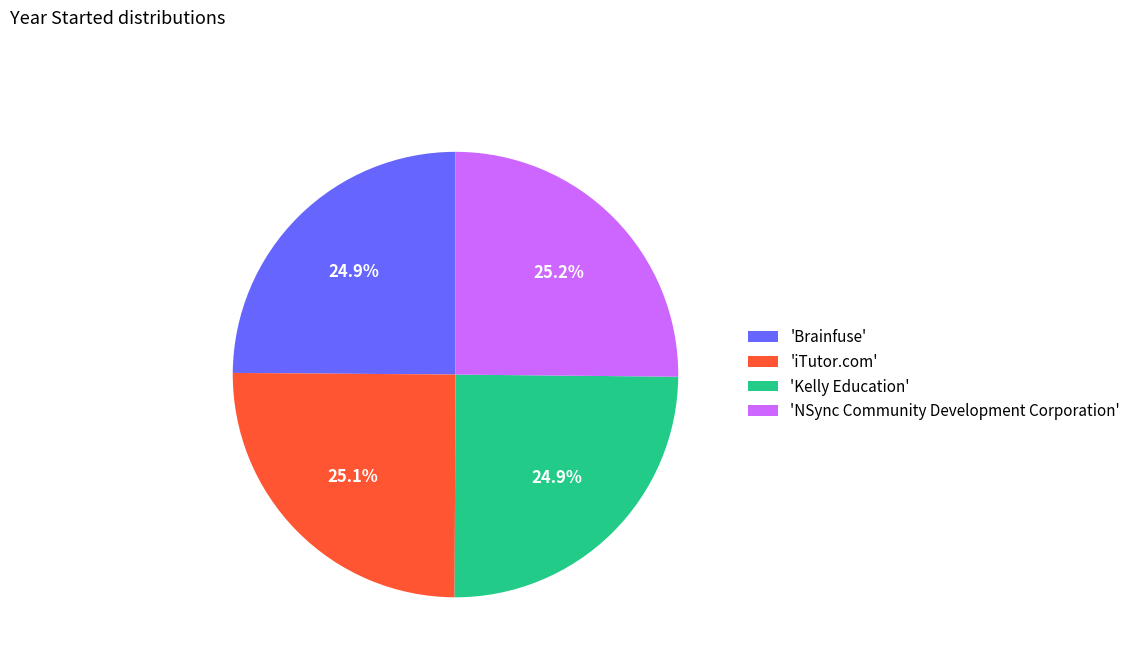

What portion of the pie excludes 'NSync Community Development Corporation'?

74.8%